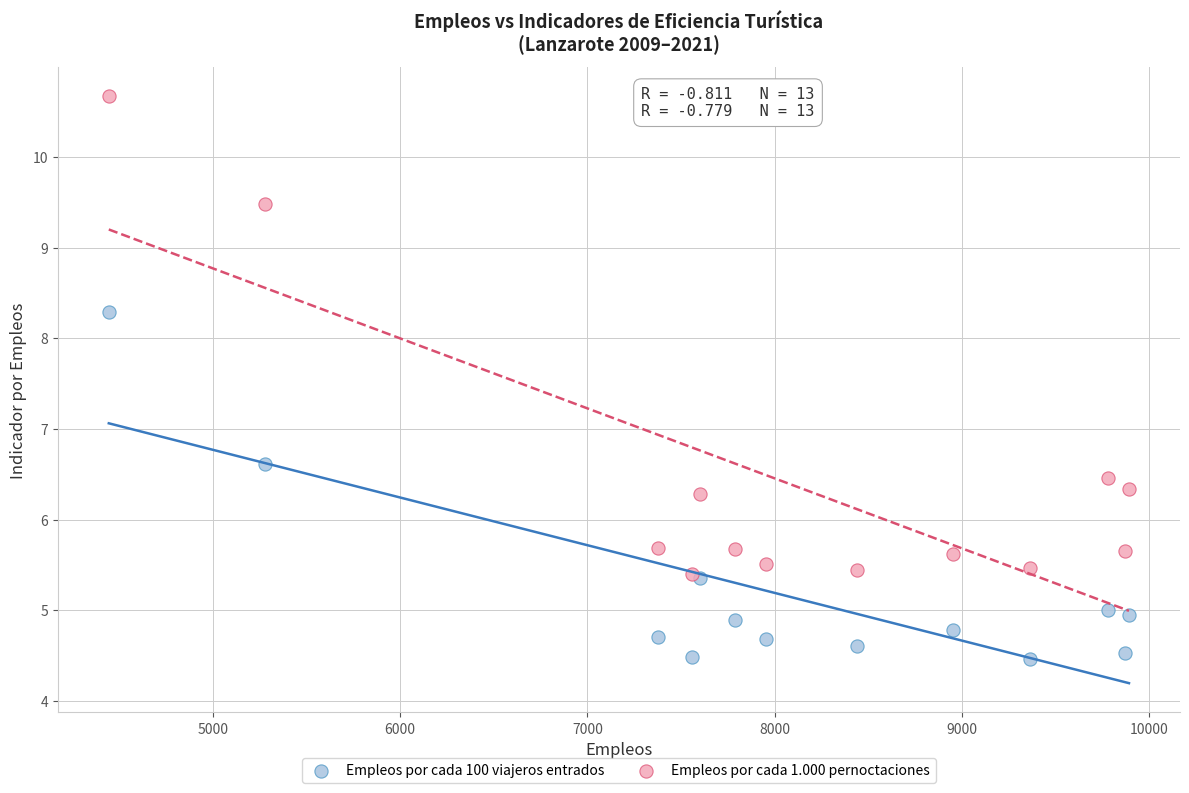

Across all series, what Y value is closest to 7?

6.6